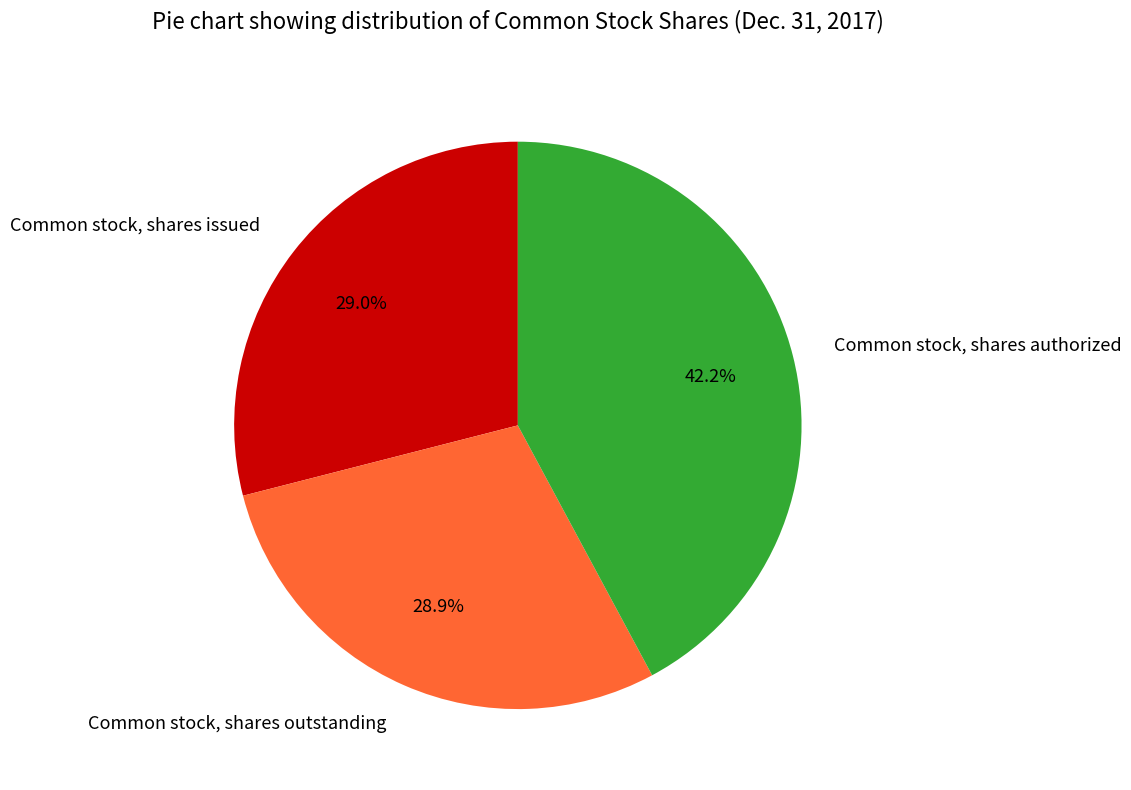

True or false: Common stock, shares authorized accounts for 52% of the total.

False